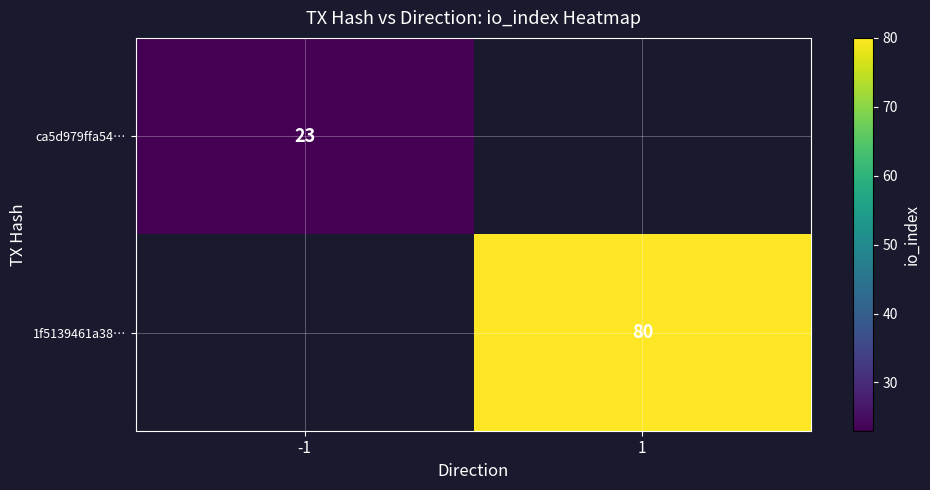

Is the value of ca5d979ffa54… at -1 greater than the value of 1f5139461a38… at 1?

No